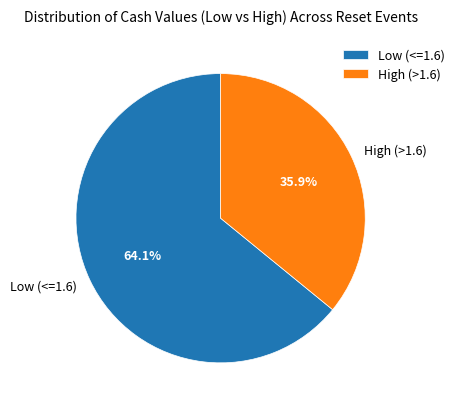

Which category has the biggest portion of the pie?

Low (<=1.6)